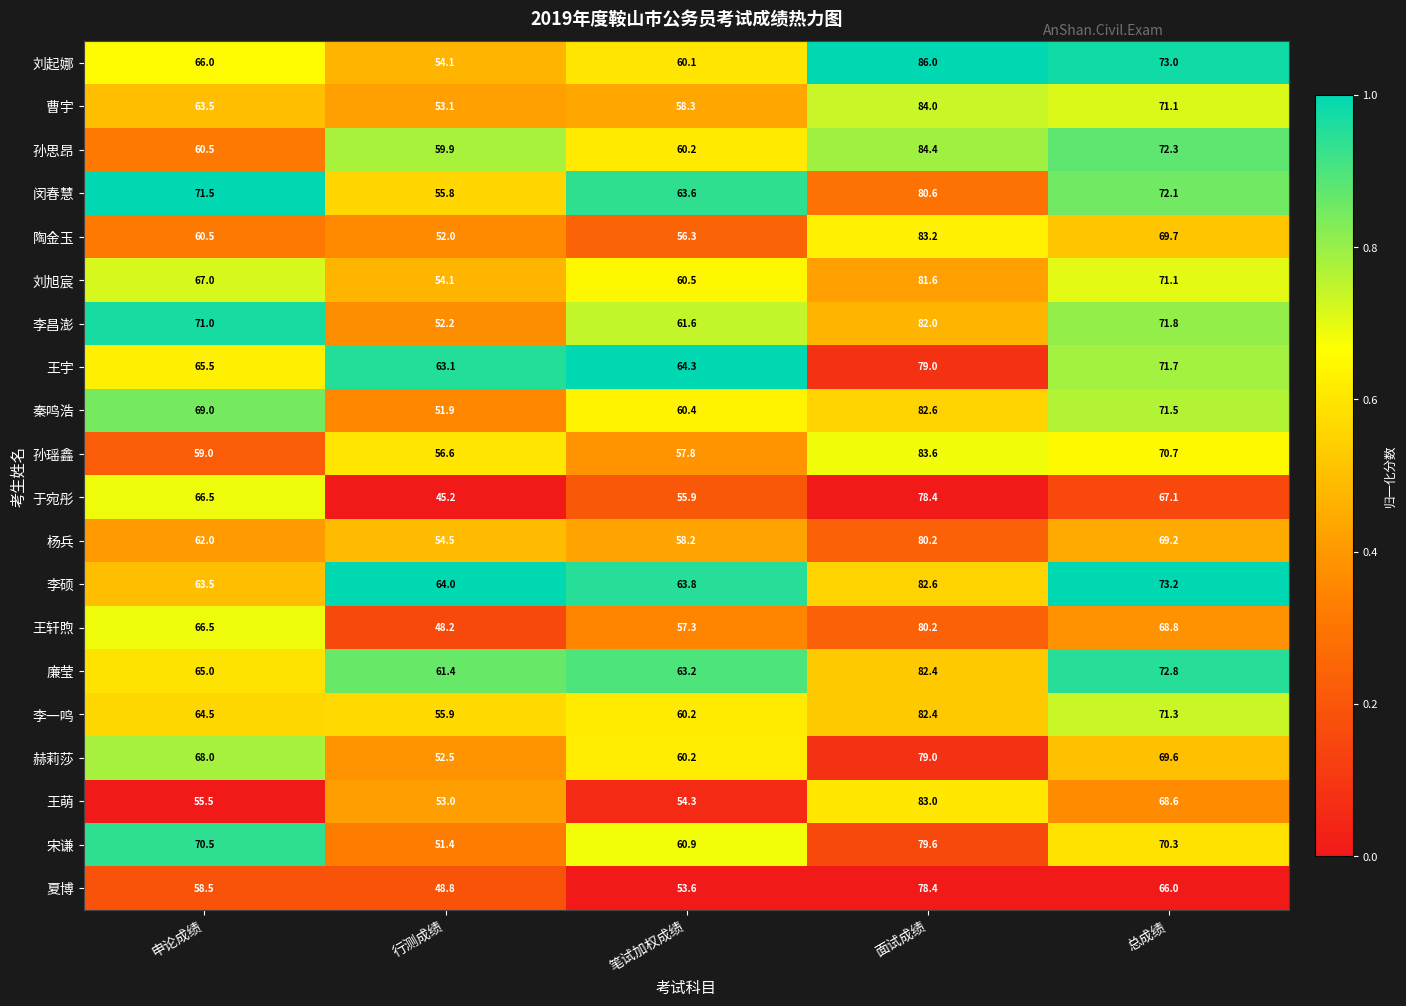

Is it true that 王宇 equals 79.0 at 面试成绩?

True